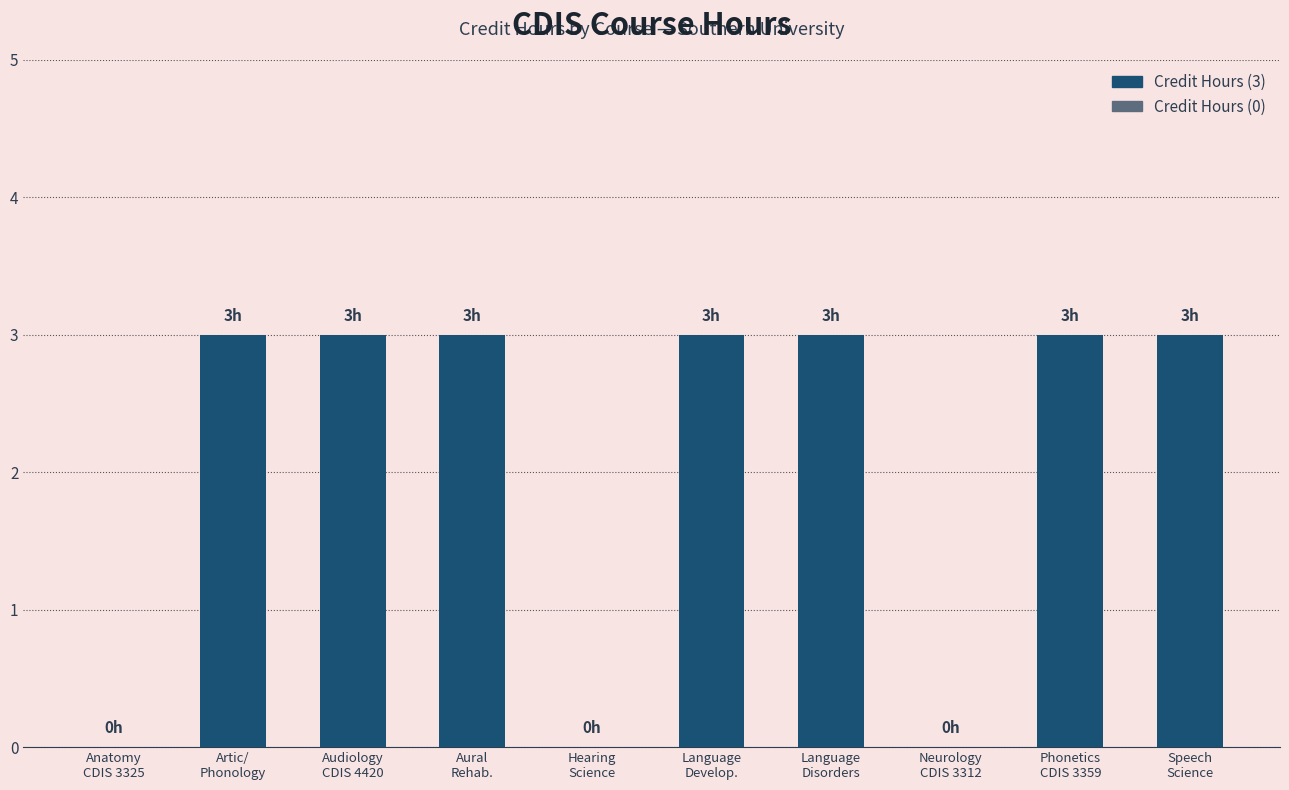

What is the sum of all values?

21